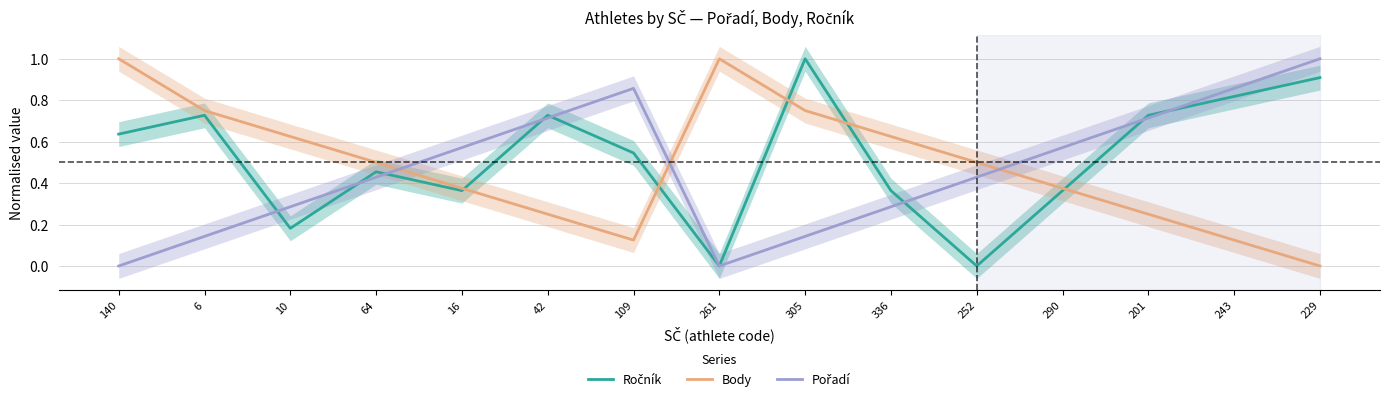

What is the difference between the maximum and minimum values in the Pořadí series?

1.0